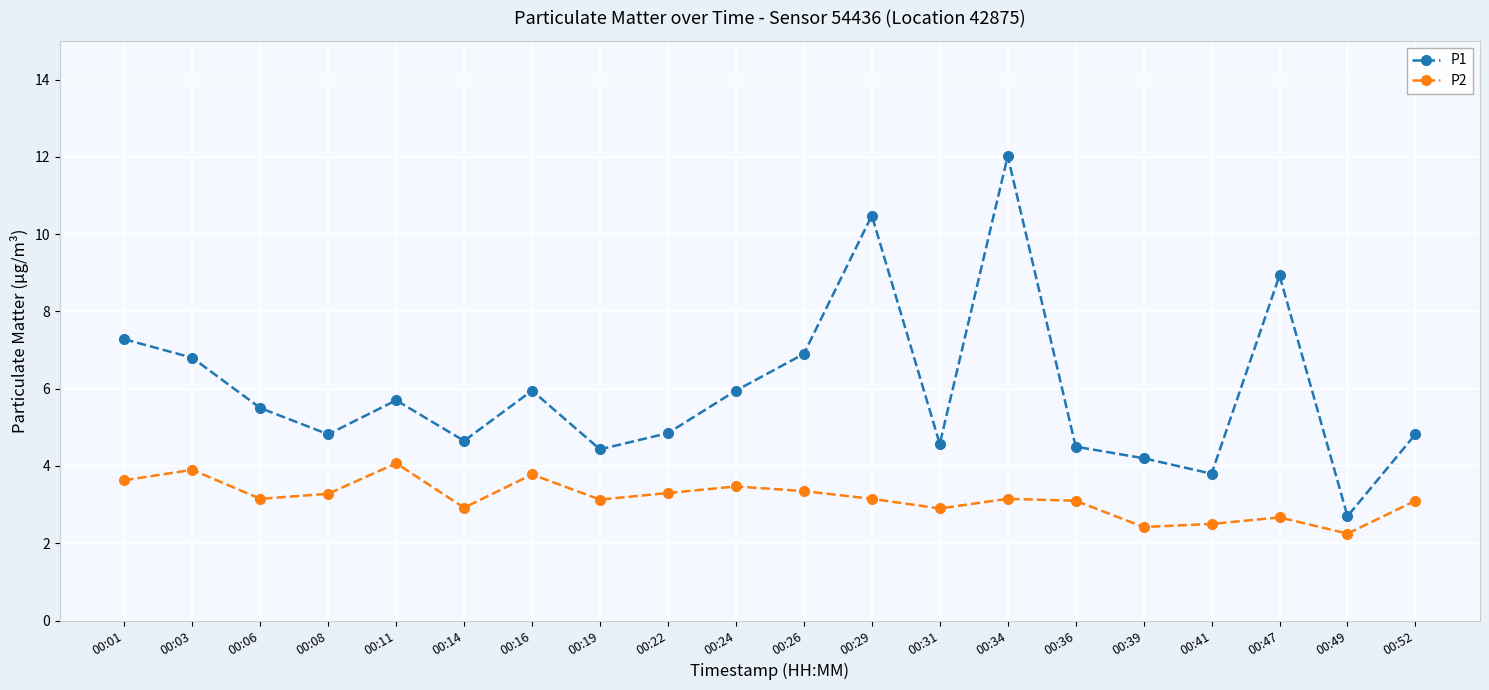

True or false: P1 has a value of 6.0 at 00:16.

True